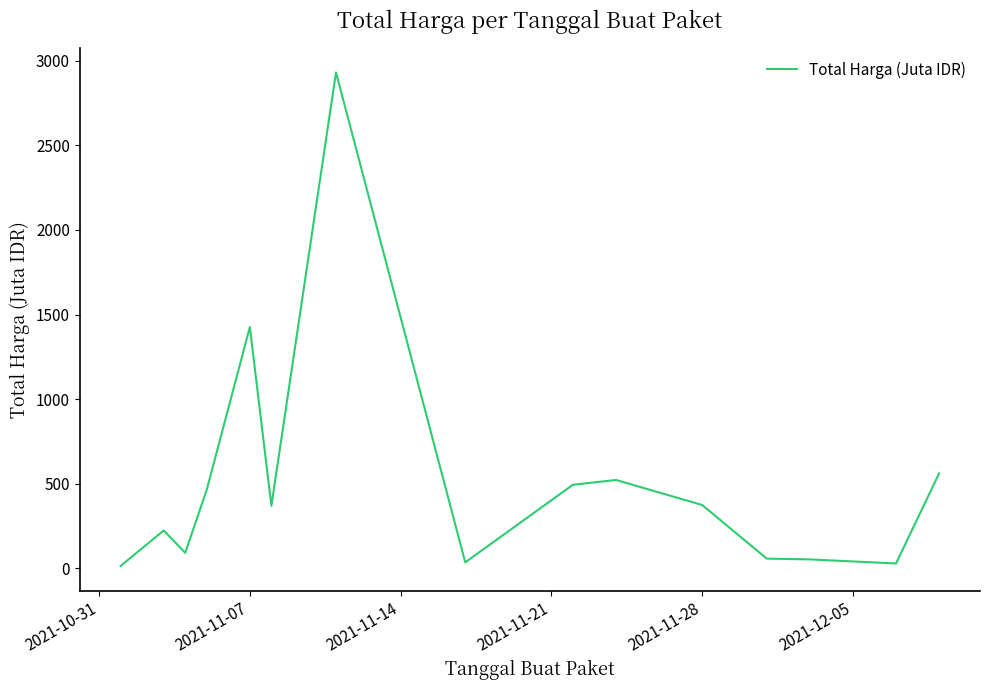

What is the difference between the maximum and minimum values?

2918.8